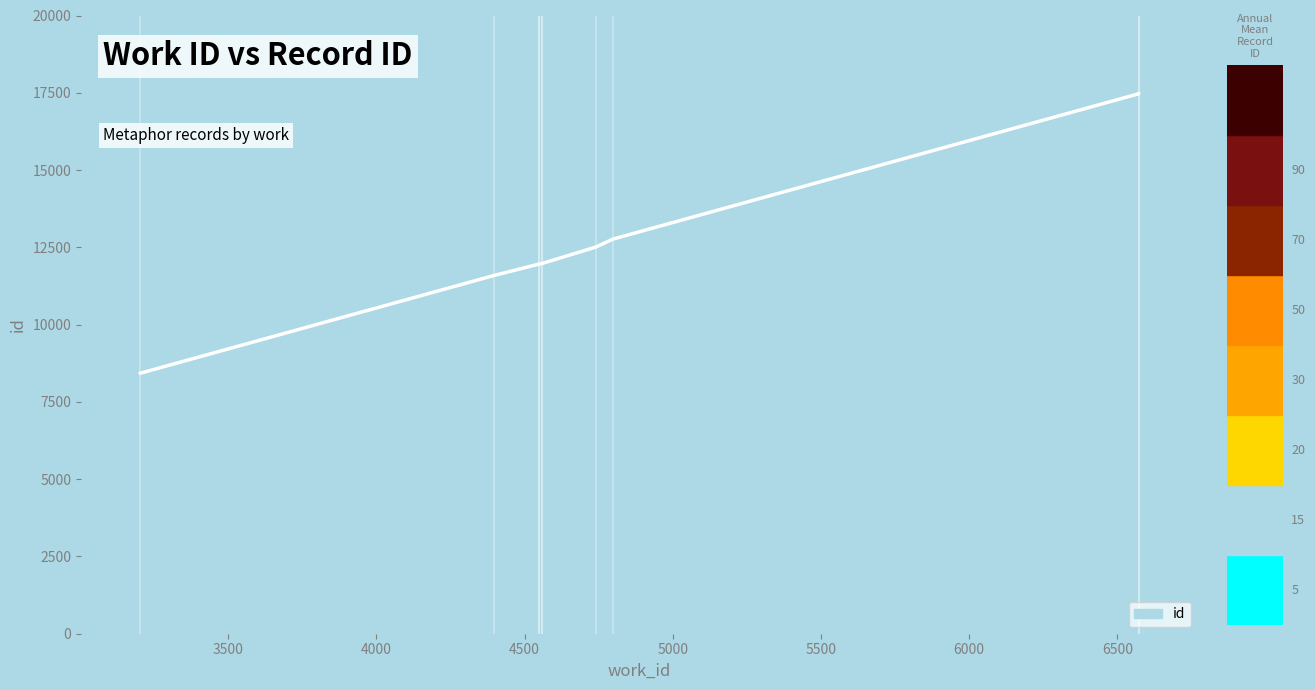

What is the difference between the values at 3203 and 4560?

3553